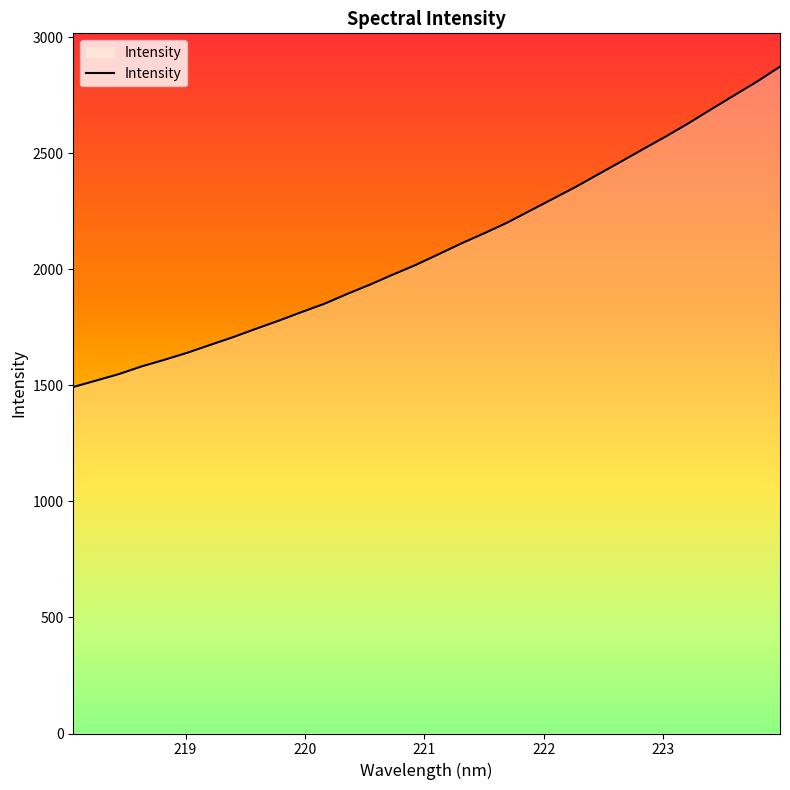

What is the maximum value shown in the chart?

2872.8